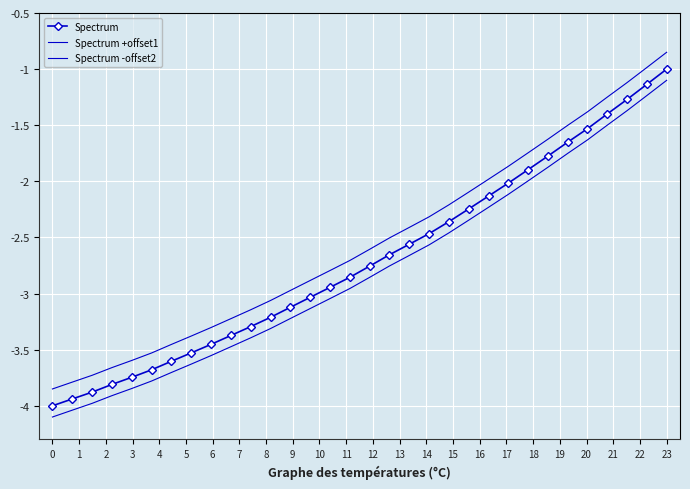

Reading right to left, what are all the values shown in this chart?

Spectrum: -1.0	-1.1	-1.3	-1.4	-1.5	-1.7	-1.8	-1.9	-2.0	-2.1	-2.2	-2.4	-2.5	-2.6	-2.7	-2.8	-2.9	-2.9	-3.0	-3.1	-3.2	-3.3	-3.4	-3.5	-3.5	-3.6	-3.7	-3.7	-3.8	-3.9	-3.9	-4.0
Spectrum +offset1: -0.8	-1.0	-1.1	-1.2	-1.4	-1.5	-1.6	-1.7	-1.9	-2.0	-2.1	-2.2	-2.3	-2.4	-2.5	-2.6	-2.7	-2.8	-2.9	-3.0	-3.1	-3.1	-3.2	-3.3	-3.4	-3.5	-3.5	-3.6	-3.7	-3.7	-3.8	-3.9
Spectrum -offset2: -1.1	-1.2	-1.4	-1.5	-1.6	-1.8	-1.9	-2.0	-2.1	-2.2	-2.3	-2.5	-2.6	-2.7	-2.8	-2.9	-3.0	-3.0	-3.1	-3.2	-3.3	-3.4	-3.5	-3.6	-3.6	-3.7	-3.8	-3.8	-3.9	-4.0	-4.0	-4.1